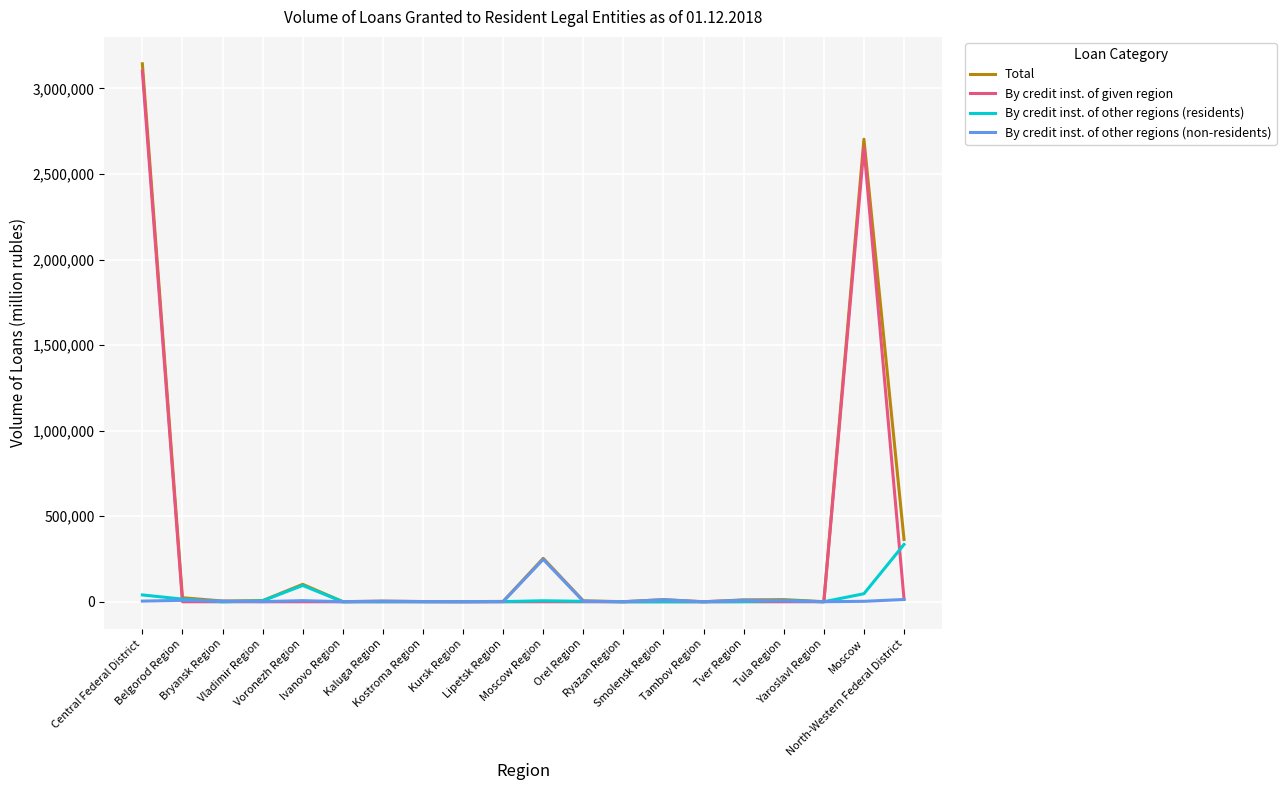

How many values in the By credit inst. of other regions (non-residents) series are below 3360?

10